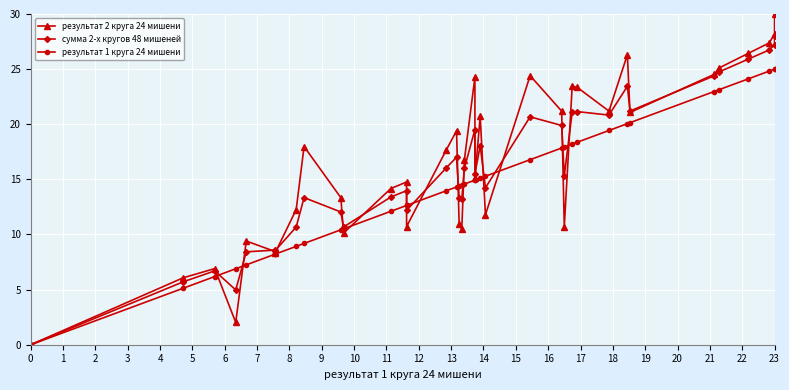

What is the difference between the second highest and second lowest values in the результат 2 круга 24 мишени series?

26.2